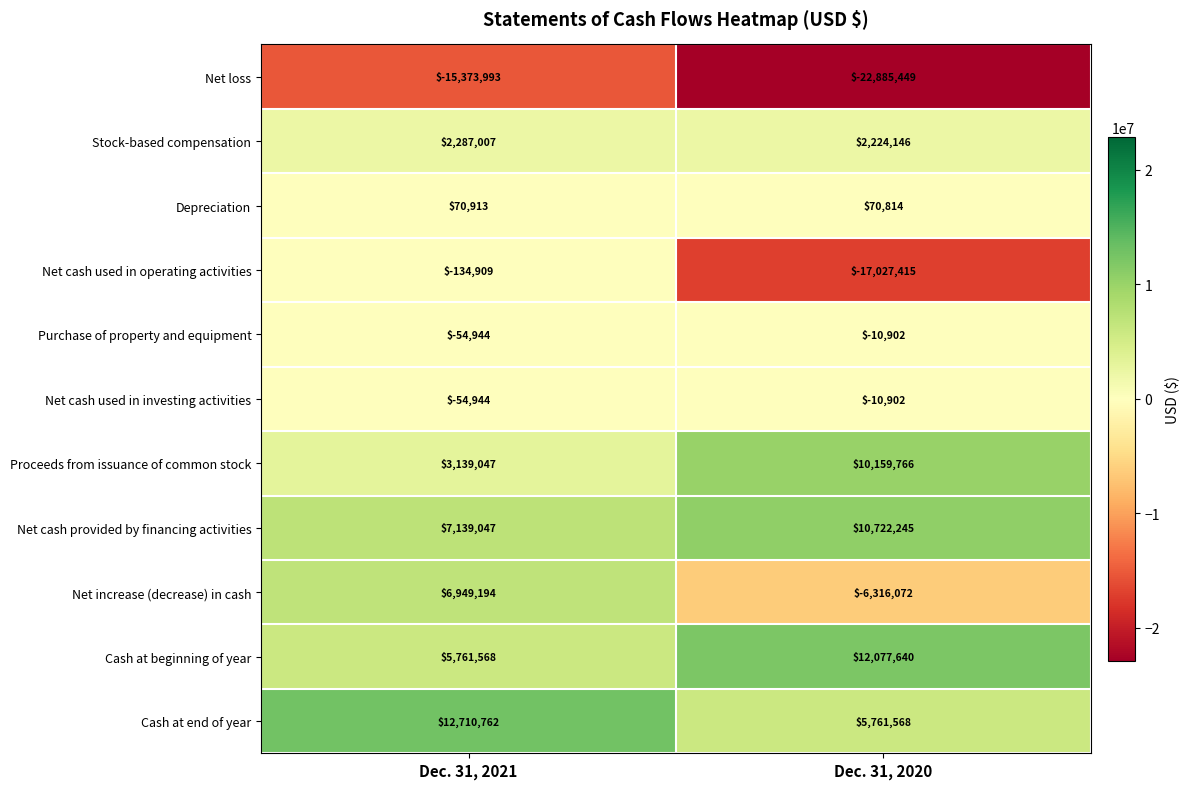

Which series has the widest spread of values?

Net cash used in operating activities